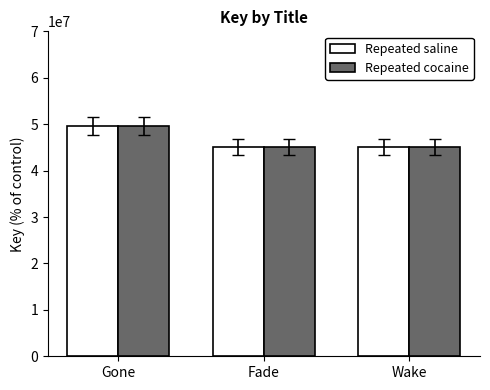

At which category is the sum across all series the highest?

Gone